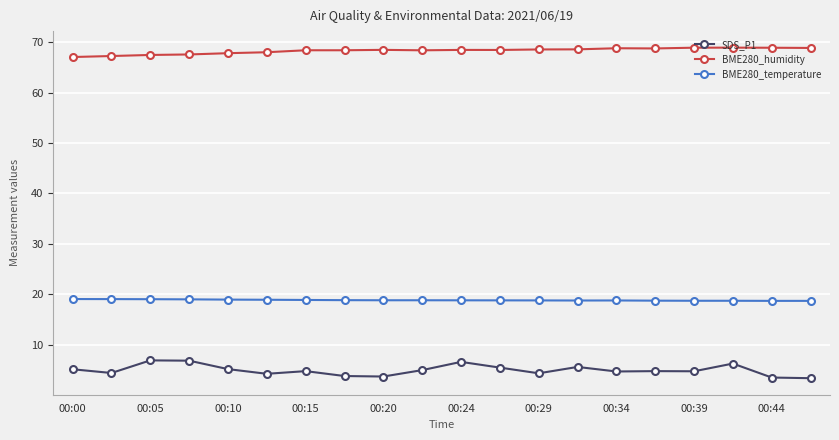

True or false: BME280_humidity and SDS_P1 cross at least once.

False